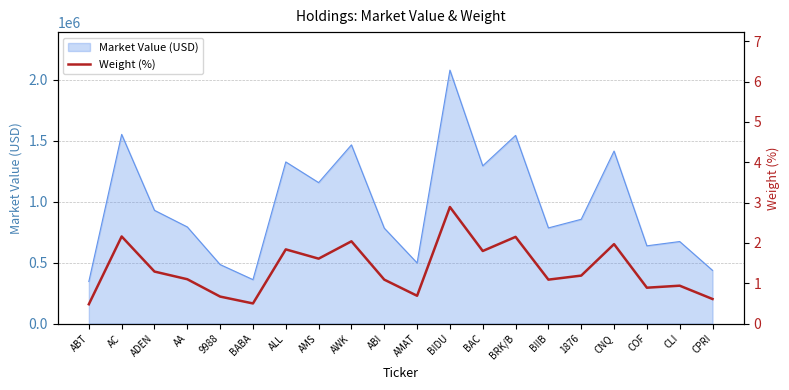

How many interior local peaks (higher than both neighbors) does the data have?

7